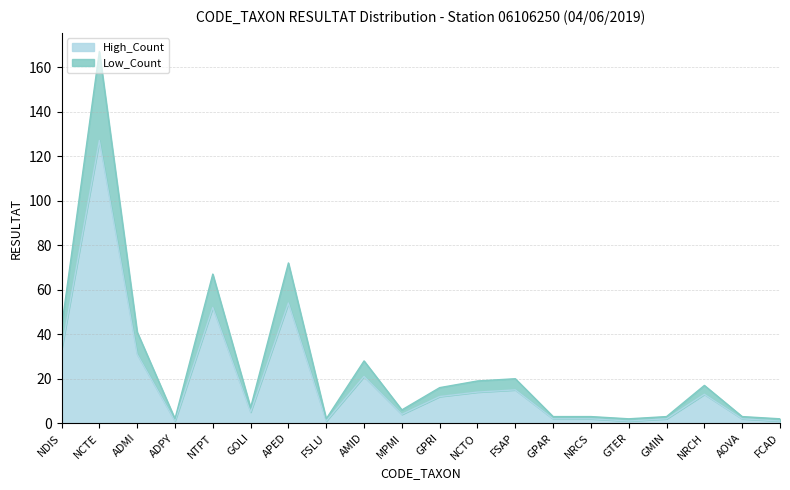

Rank the series by their average value, from lowest to highest.

High_Count, Low_Count